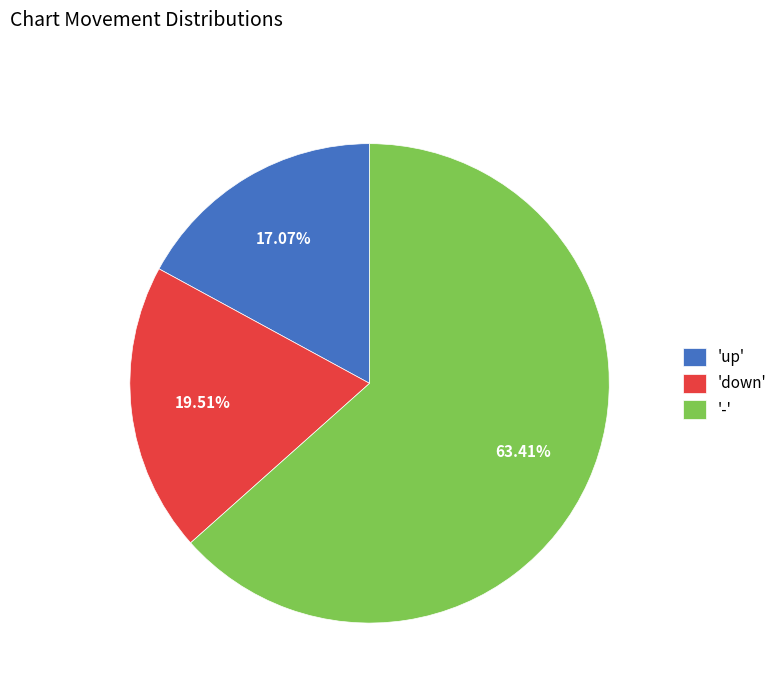

Which slice is the largest?

'-'